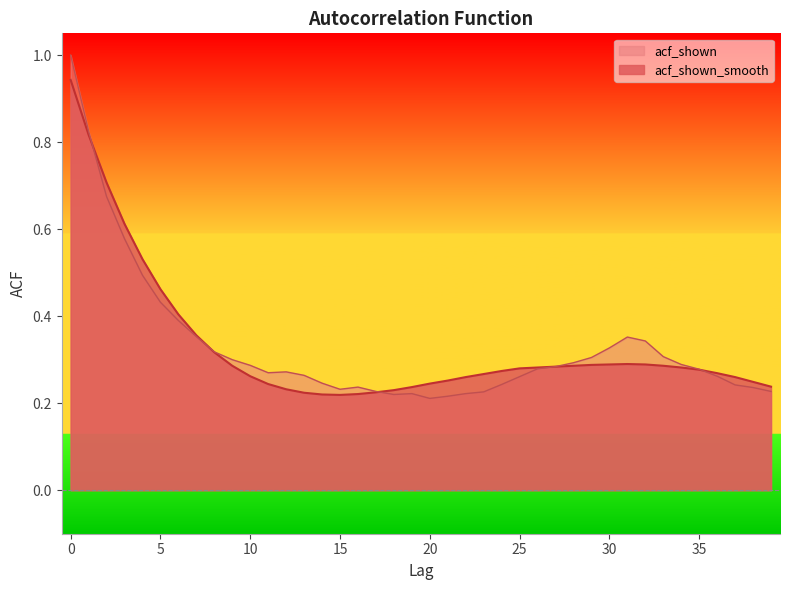

Reading left to right, transcribe all the data shown in this chart.

acf_shown_smooth: 0=0.9	1=0.8	2=0.7	3=0.6	4=0.5	5=0.5	6=0.4	7=0.4	8=0.3	9=0.3	10=0.3	11=0.2	12=0.2	13=0.2	14=0.2	15=0.2	16=0.2	17=0.2	18=0.2	19=0.2	20=0.2	21=0.3	22=0.3	23=0.3	24=0.3	25=0.3	26=0.3	27=0.3	28=0.3	29=0.3	30=0.3	31=0.3	32=0.3	33=0.3	34=0.3	35=0.3	36=0.3	37=0.3	38=0.2	39=0.2
acf_shown: 0=1.0	1=0.8	2=0.7	3=0.6	4=0.5	5=0.4	6=0.4	7=0.4	8=0.3	9=0.3	10=0.3	11=0.3	12=0.3	13=0.3	14=0.2	15=0.2	16=0.2	17=0.2	18=0.2	19=0.2	20=0.2	21=0.2	22=0.2	23=0.2	24=0.2	25=0.3	26=0.3	27=0.3	28=0.3	29=0.3	30=0.3	31=0.4	32=0.3	33=0.3	34=0.3	35=0.3	36=0.3	37=0.2	38=0.2	39=0.2